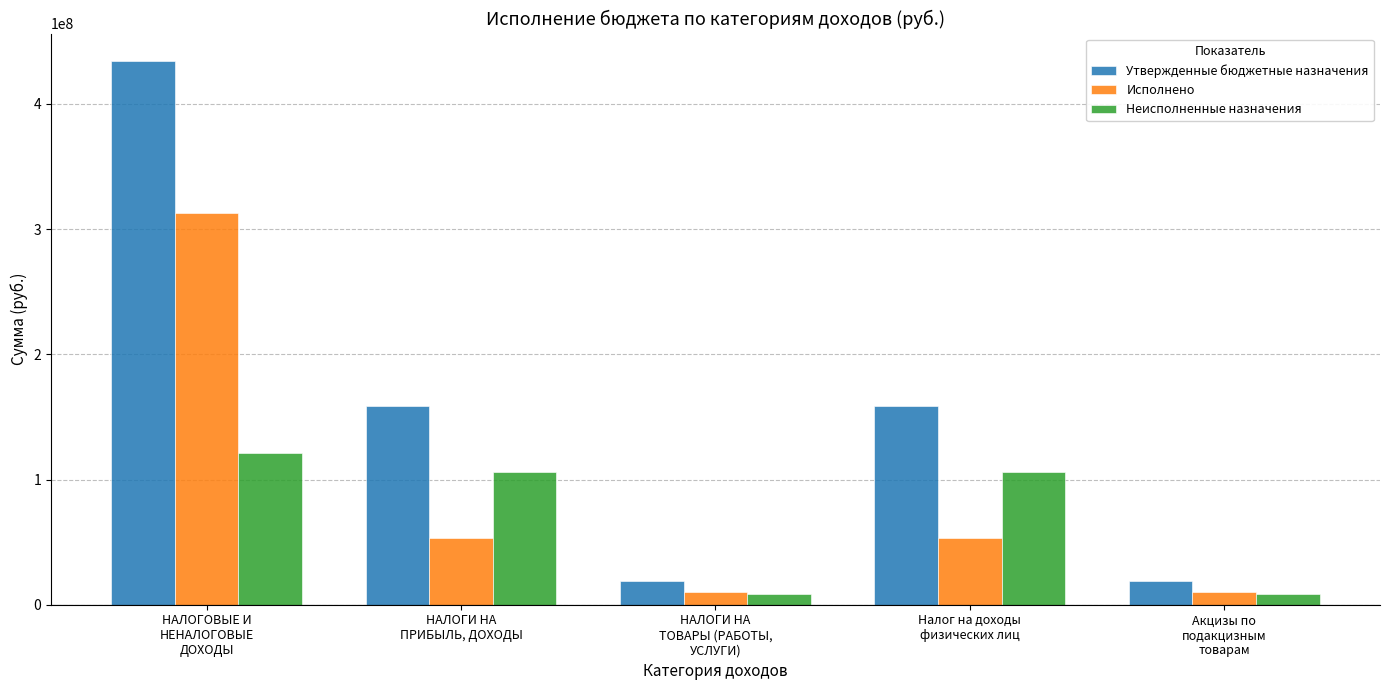

Which series has the largest range (max minus min)?

Утвержденные бюджетные назначения